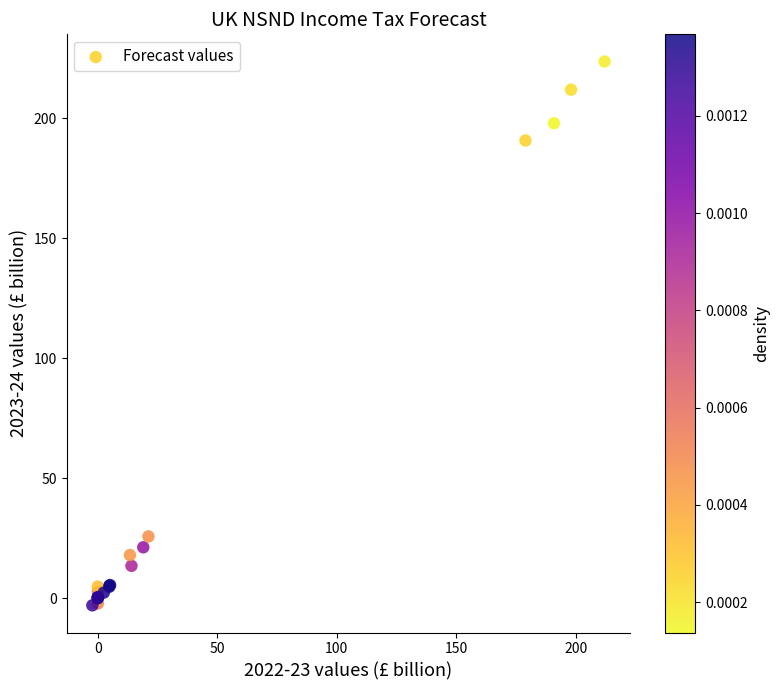

What Y value in the scatter plot is closest to 110?

190.8